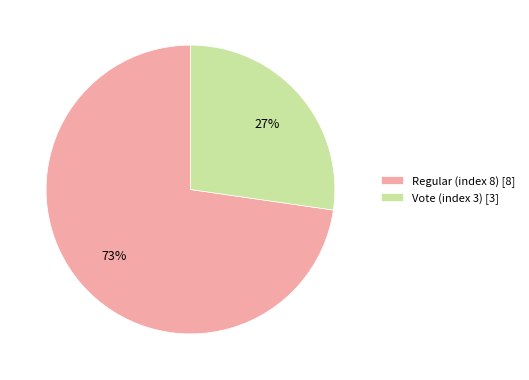

Approximately how many times larger is the value at Vote (index 3) compared to Regular (index 8)?

0.4